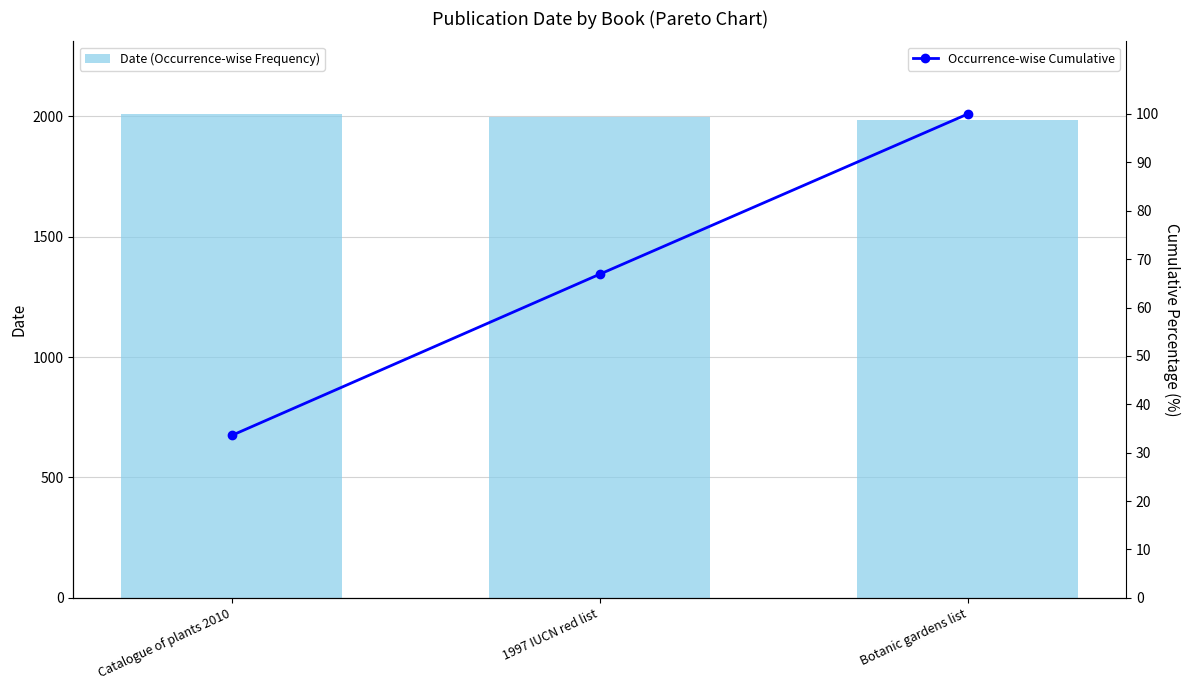

What is the greatest value displayed?

2010.0